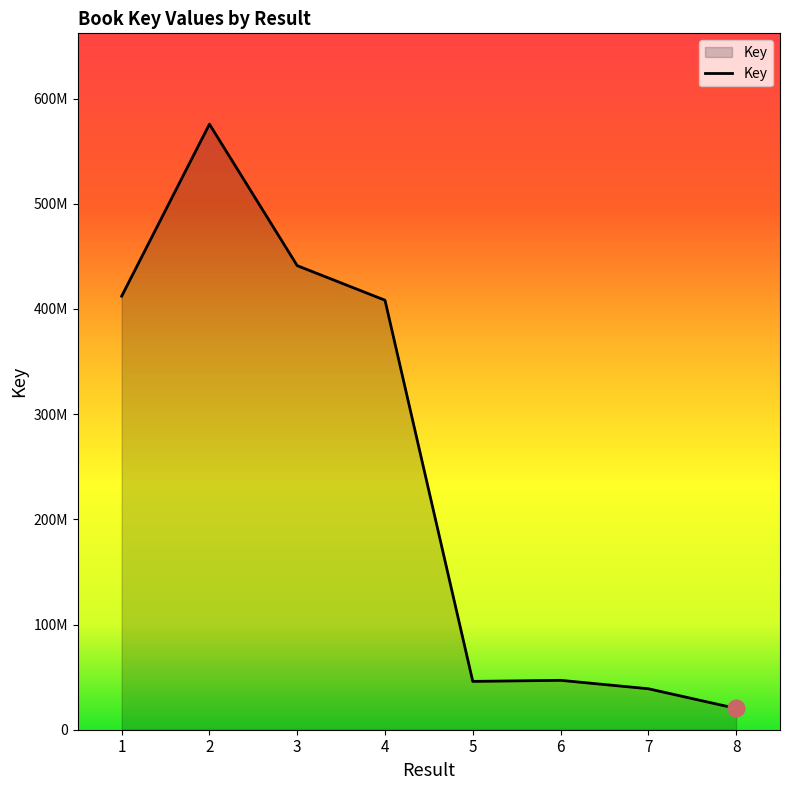

The chart shows a value of 64823329 at 7. True or false?

False